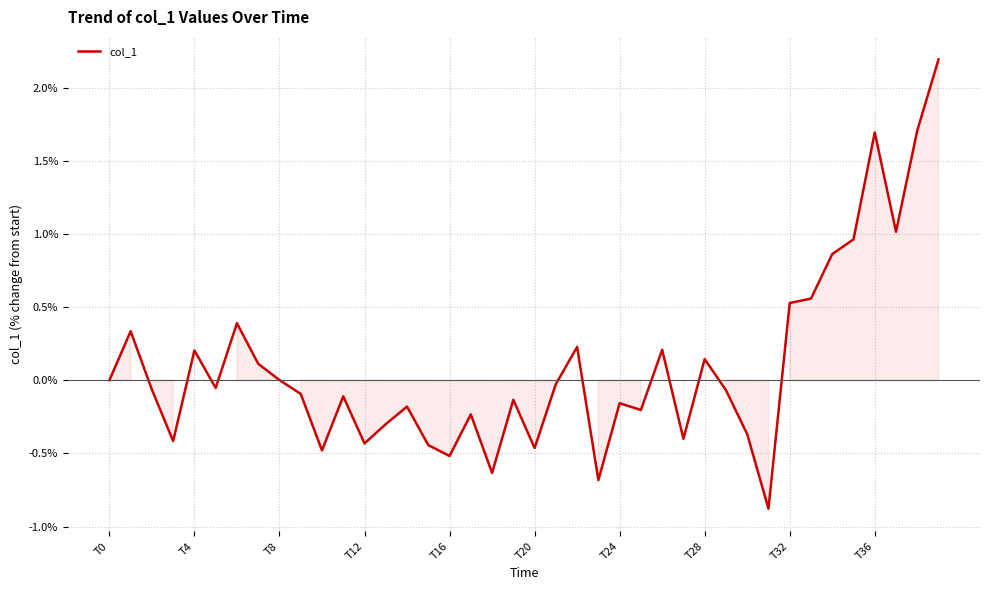

What is the maximum value shown in the chart?

2.2